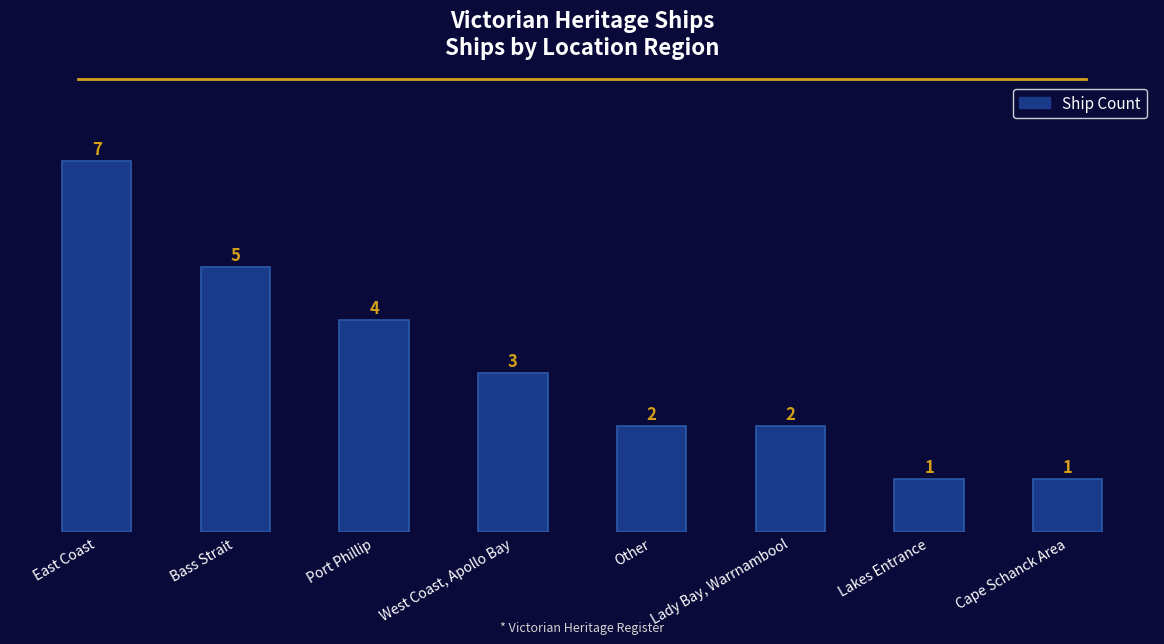

What is the difference between the maximum and second lowest values?

6